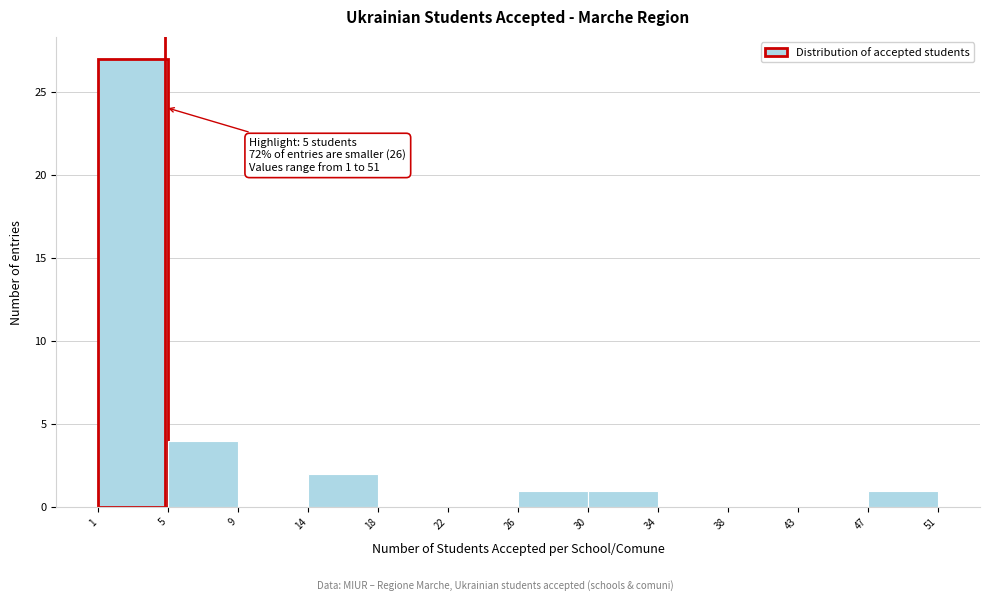

Which range on the x-axis has the tallest bar?

1 to 5